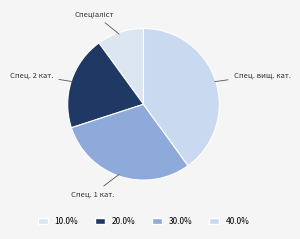

Which slice is the largest?

Спеціаліст вищої категорії